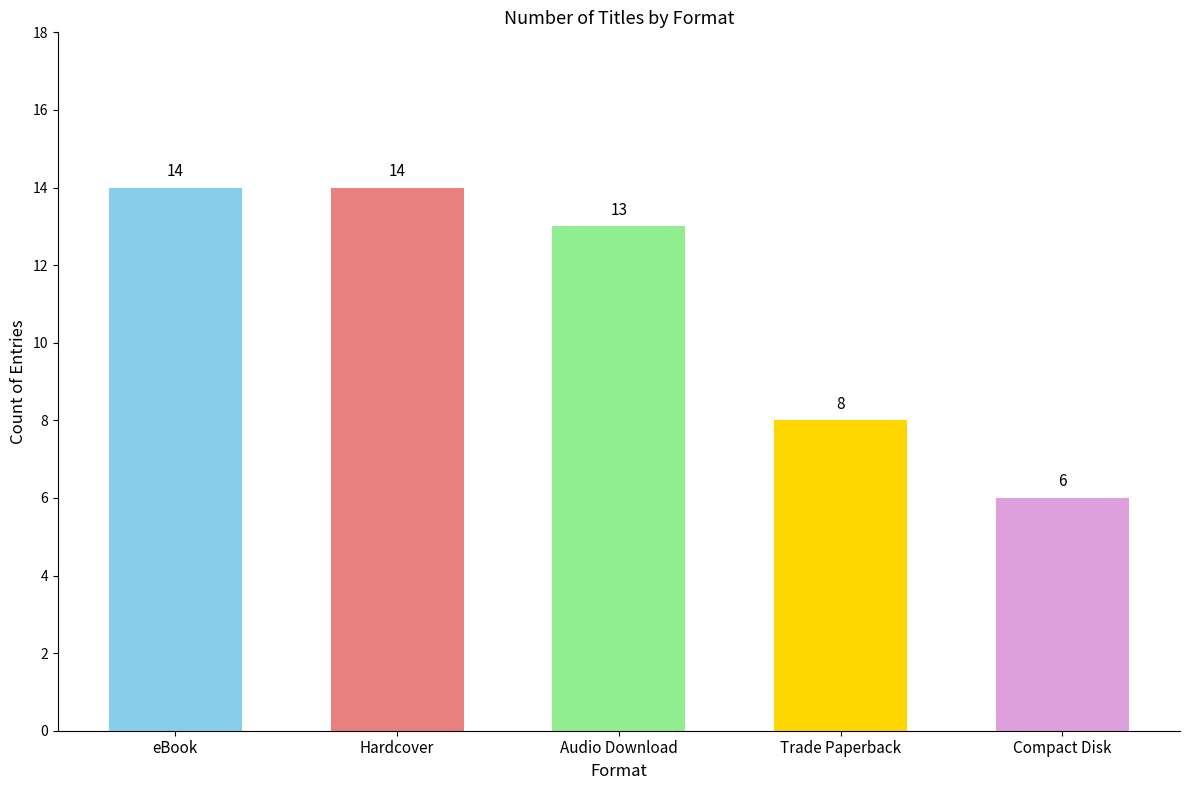

Rank the categories by value from lowest to highest.

Compact Disk, Trade Paperback, Audio Download, eBook, Hardcover